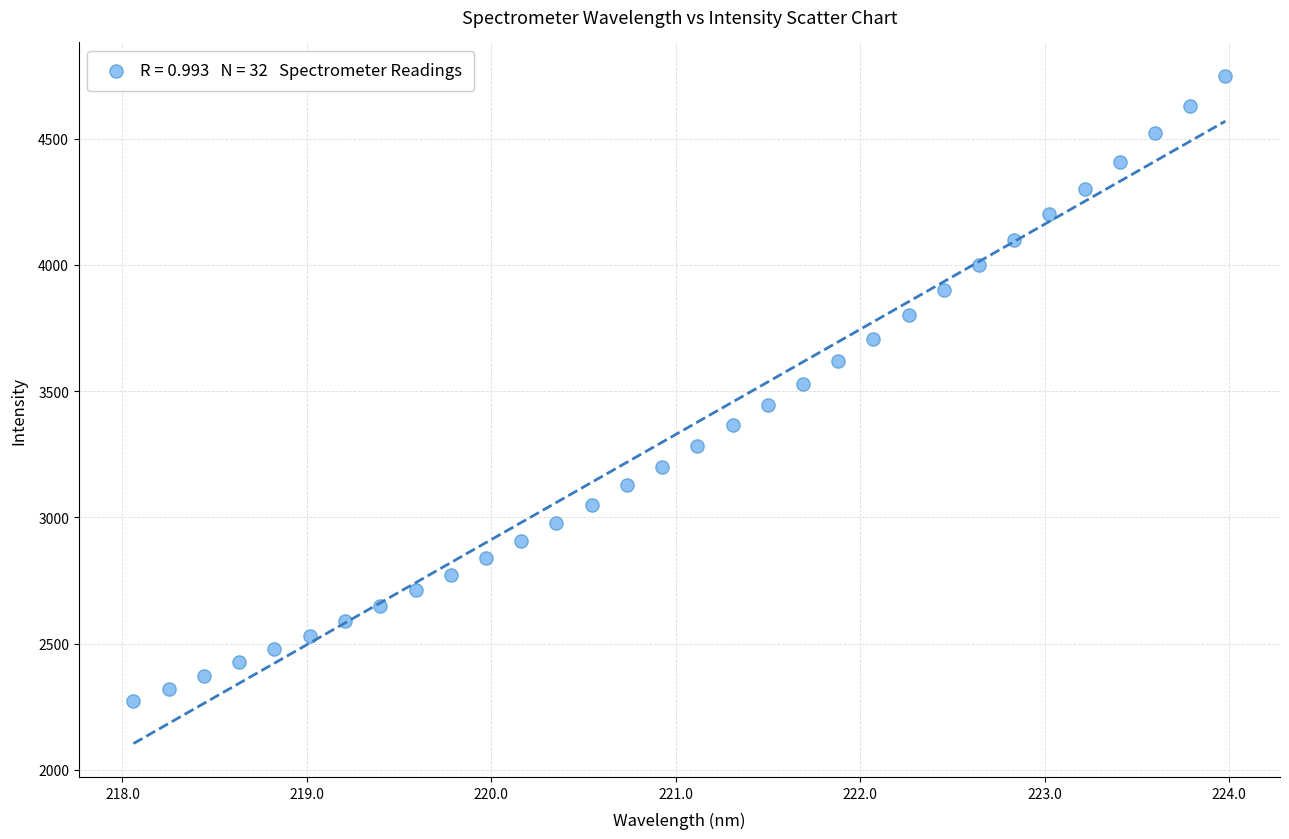

What is the range of X values (max minus min)?

5.9